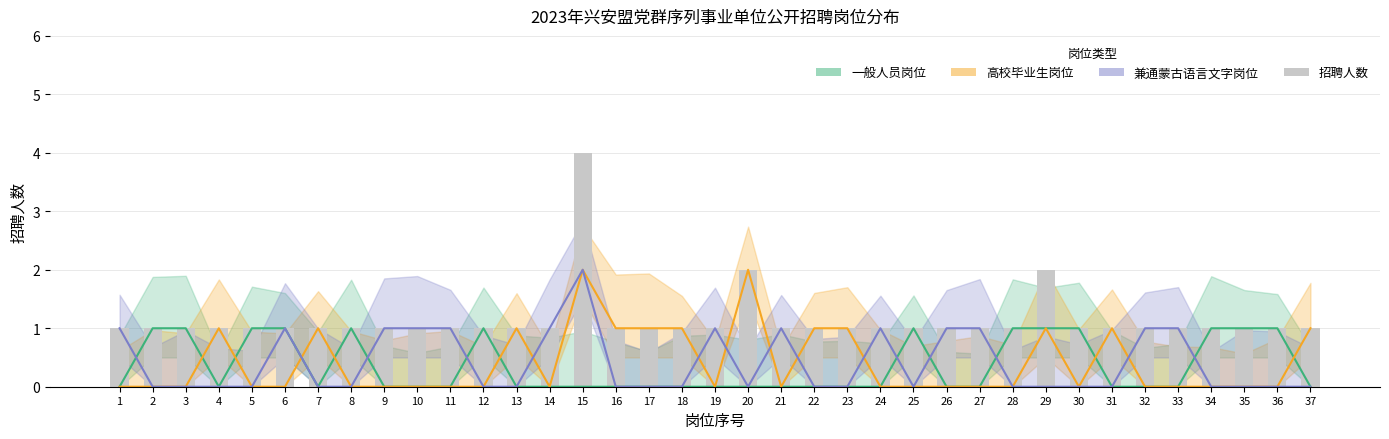

Which label corresponds to the largest value in the chart?

15